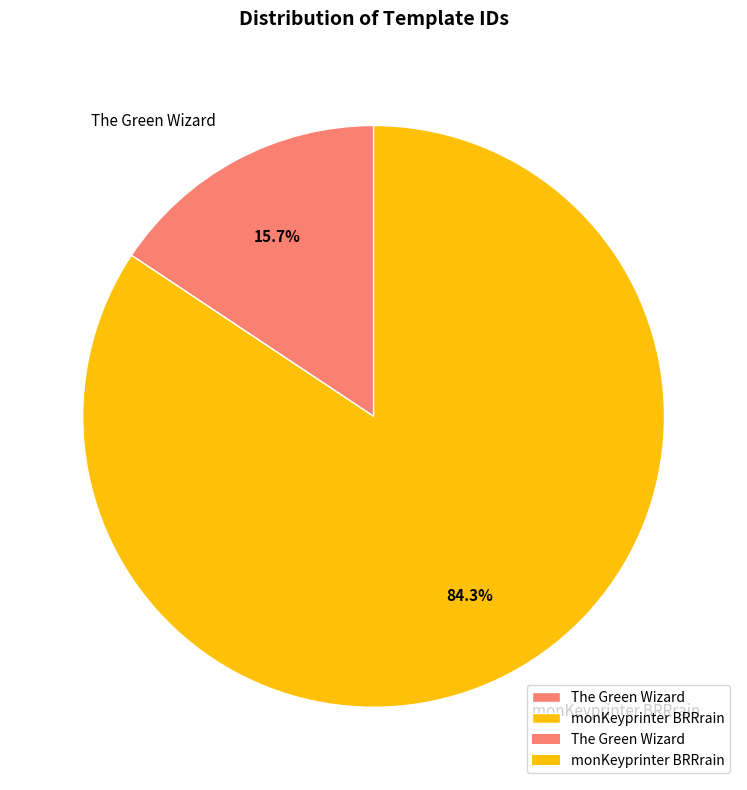

How many slices are in this pie chart?

2